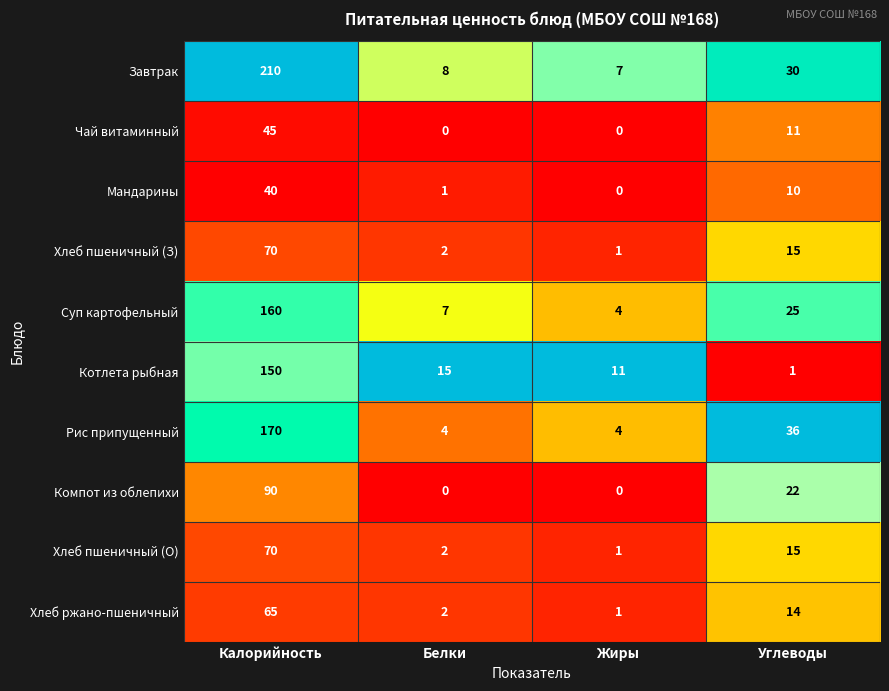

What is the sum of the Хлеб пшеничный (О) values at Жиры and Калорийность?

71